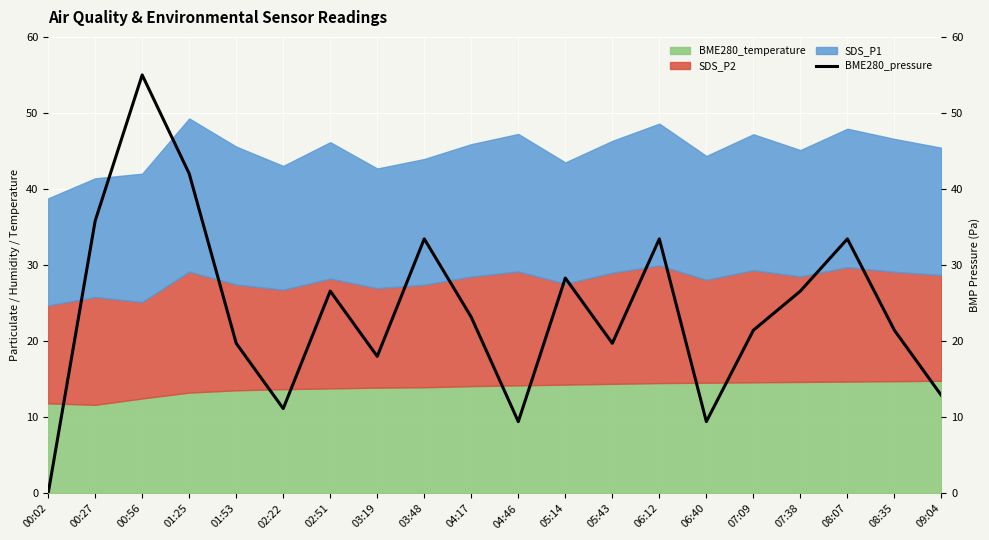

Between 08:07 and 05:43, which is larger?

08:07